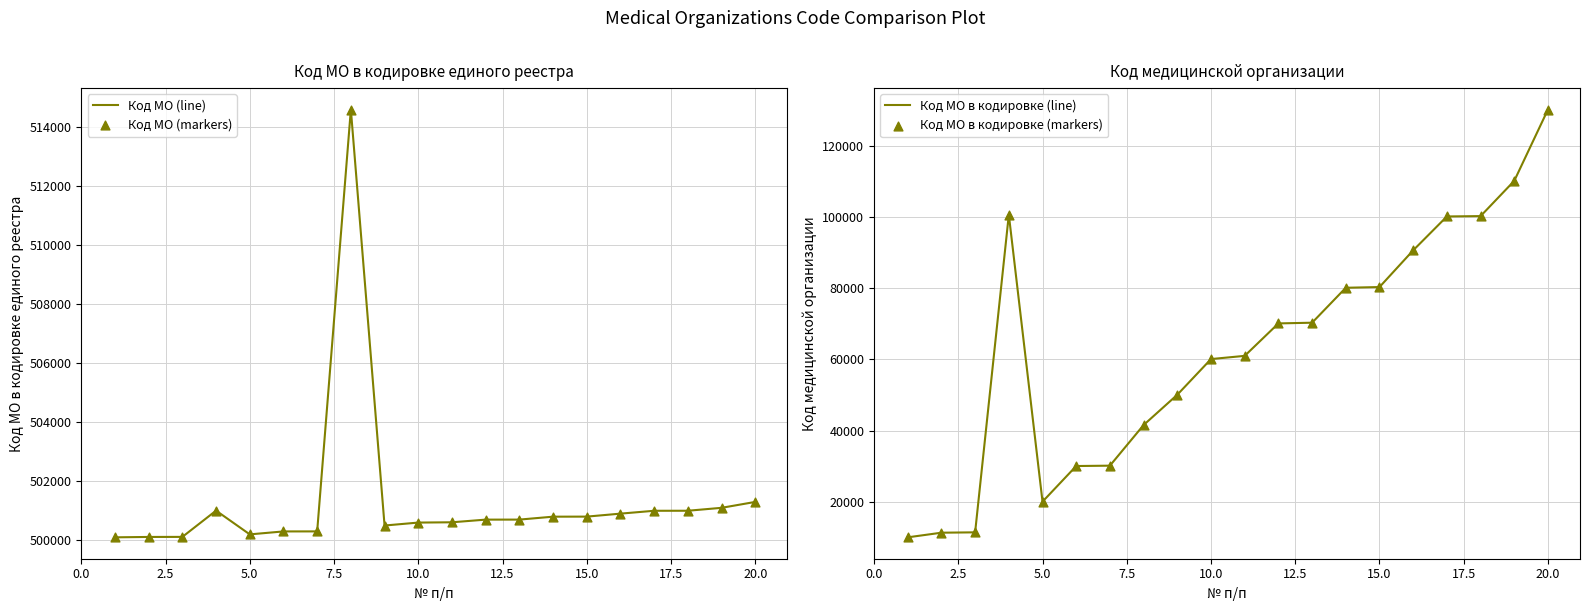

Which series has the largest Y range (max minus min)?

Код МО в кодировке (line)